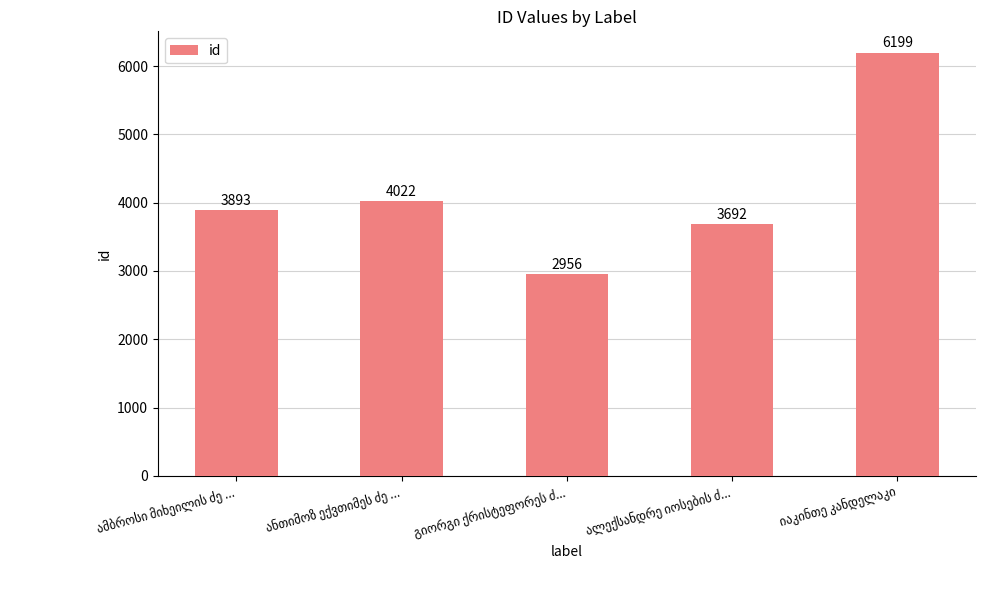

Does the chart contain stacked bars?

No